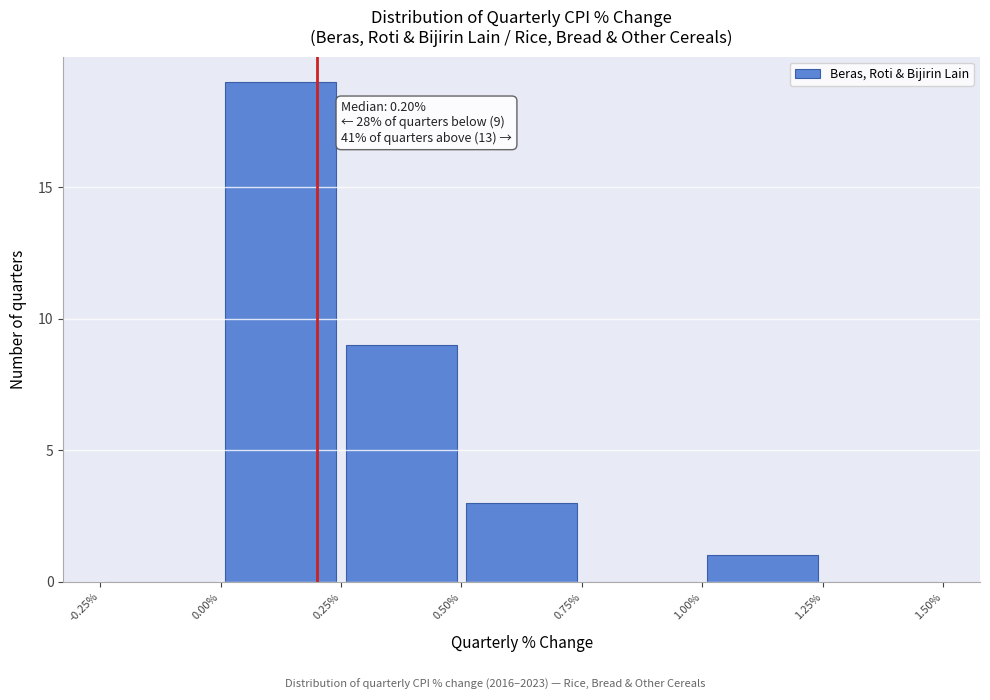

Which range on the x-axis has the tallest bar?

0.00% to 0.25%